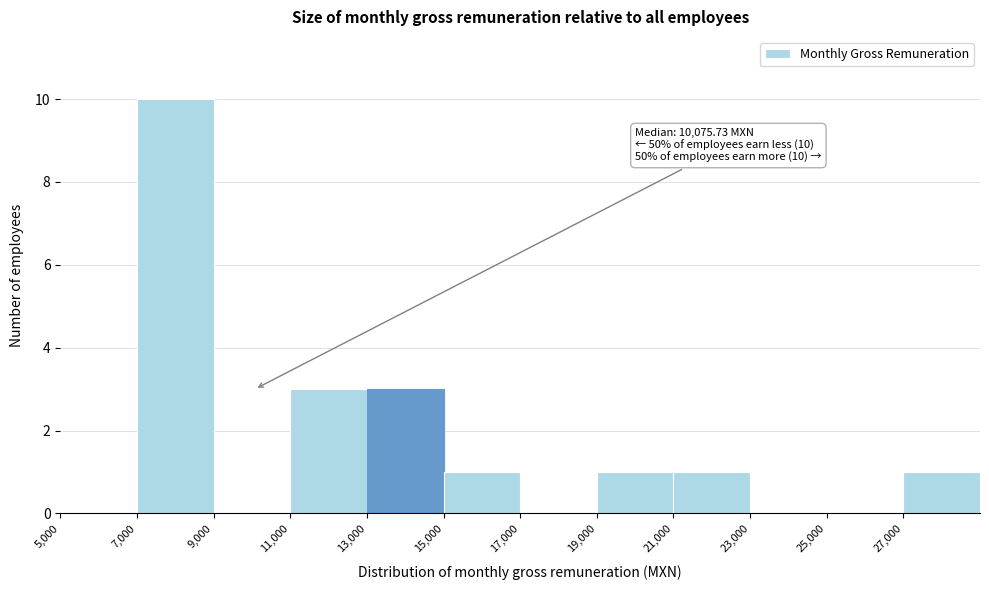

Over which range of the x-axis is the bar tallest?

7000 to 9000